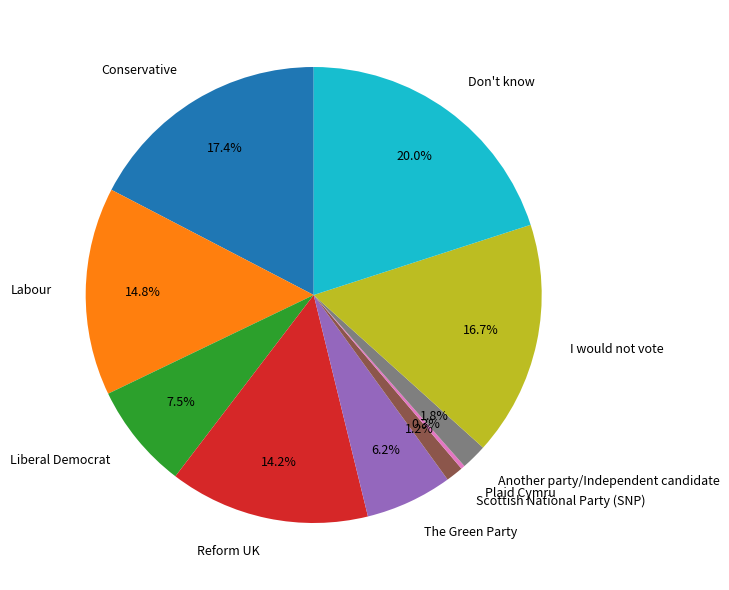

Combined, do Conservative and Liberal Democrat account for over 50%?

No